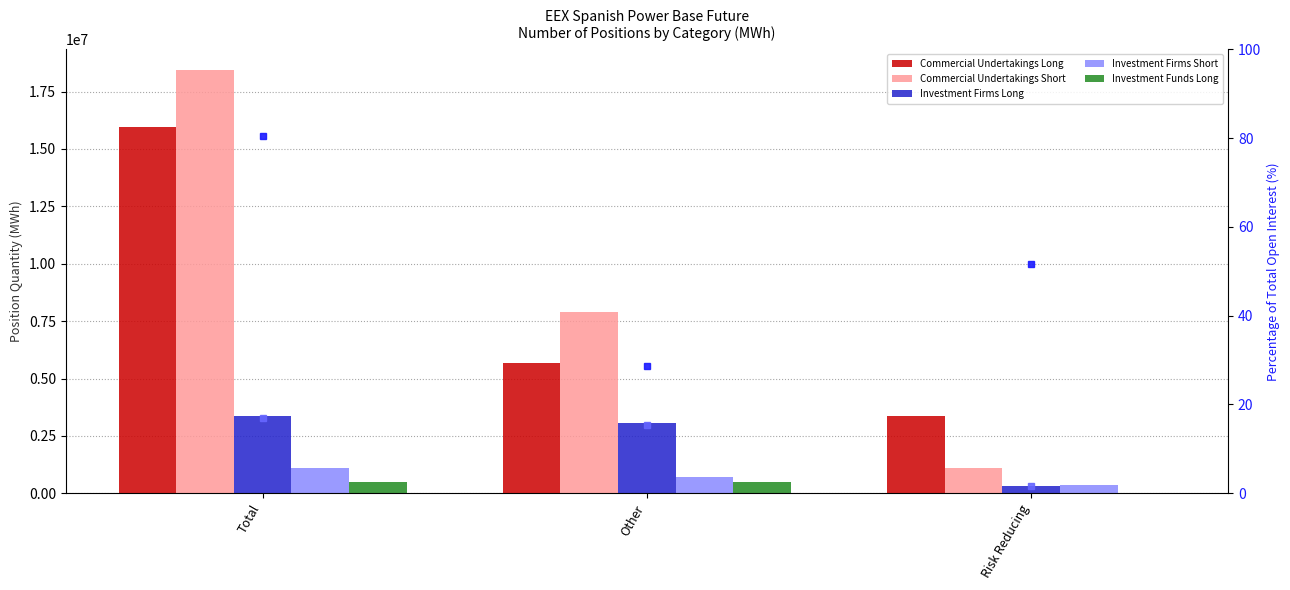

What is the difference between the second highest and minimum values in the Investment Funds Long series?

506549